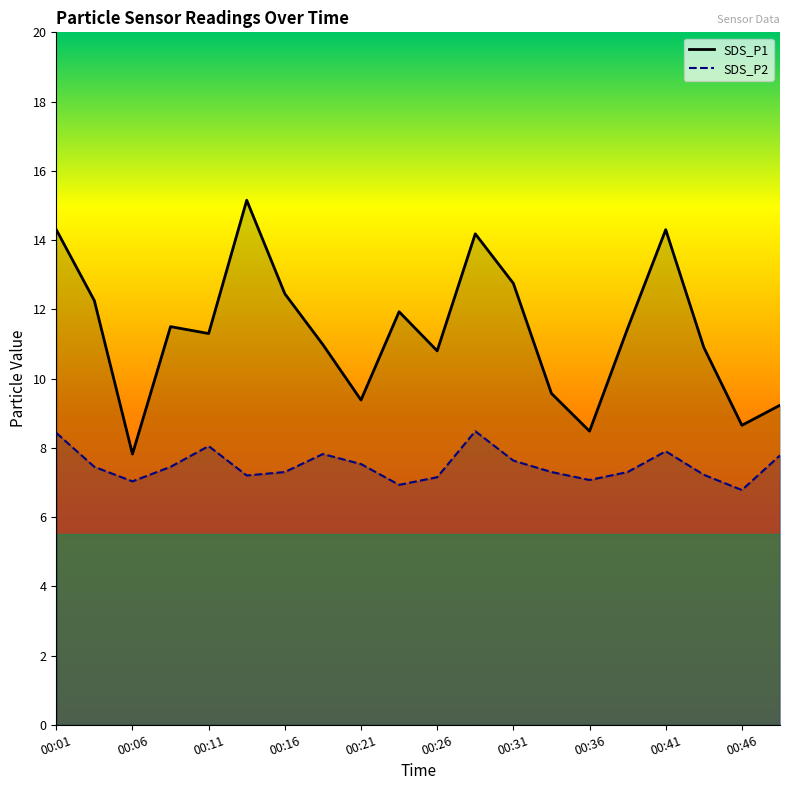

Does the chart display data point markers on the line(s)?

No